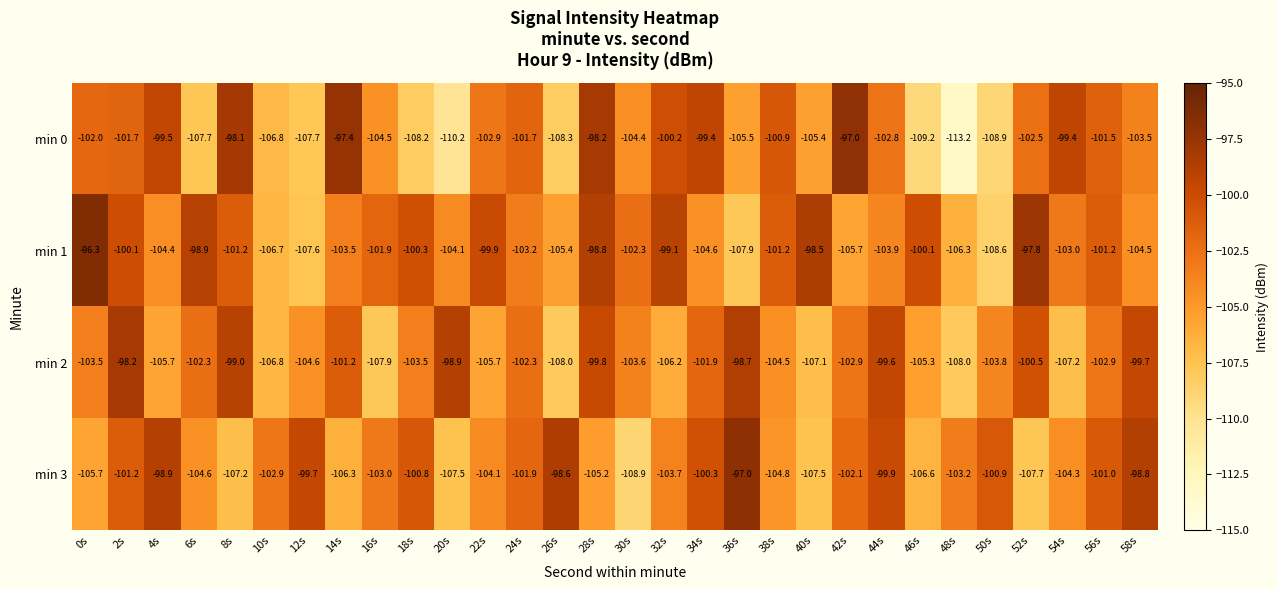

What value does the min 0 series have at 20s?

-110.2